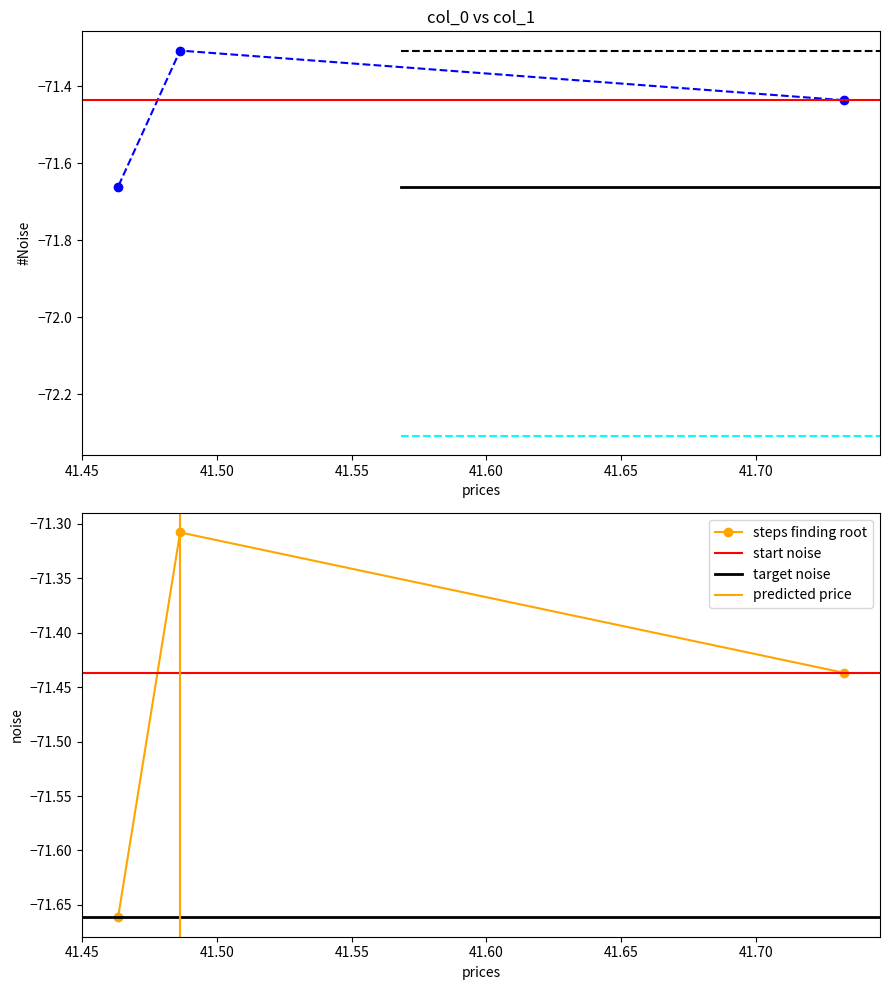

Which label corresponds to the smallest value in the chart?

41.463234